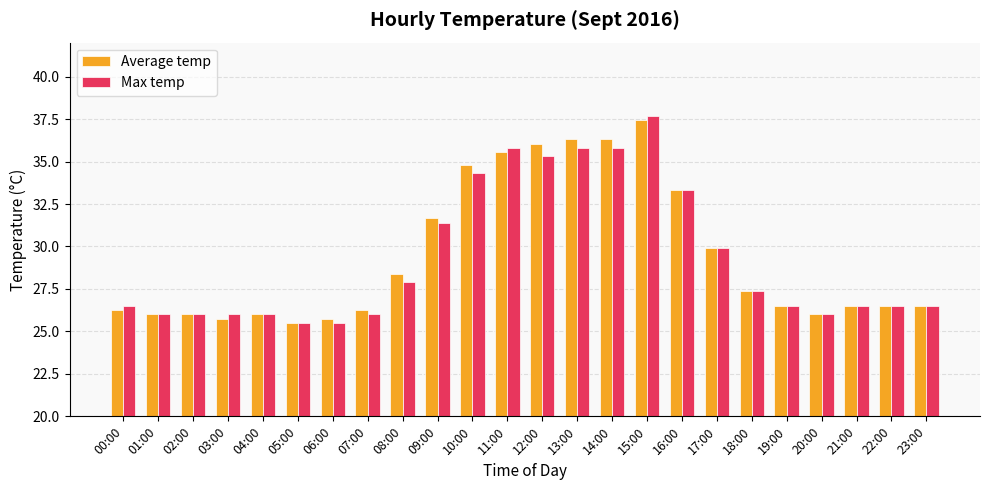

Count the number of categories in the chart.

24